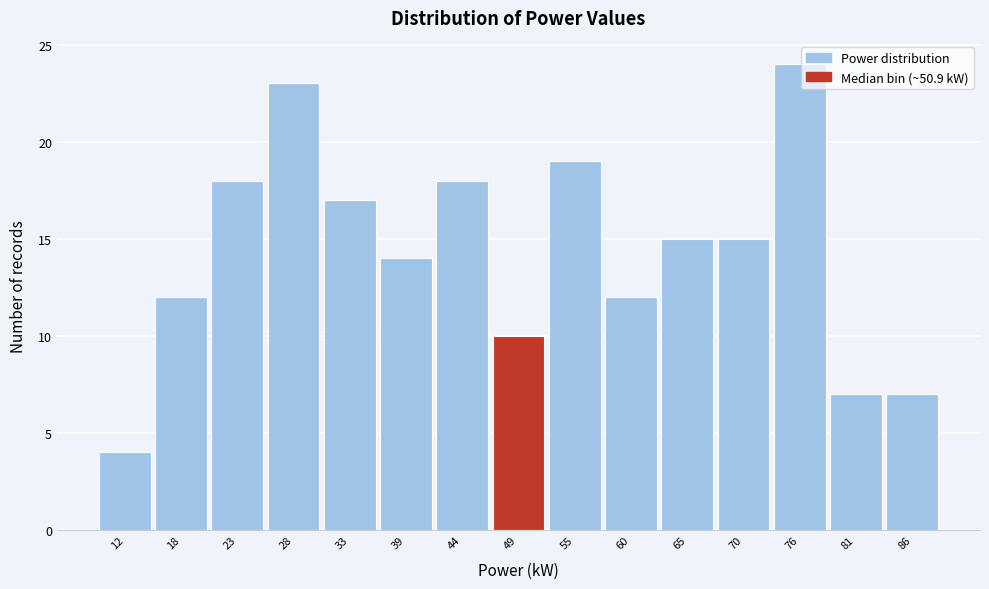

Reading left to right, extract all data points from this chart.

4	12	18	23	17	14	18	10	19	12	15	15	24	7	7